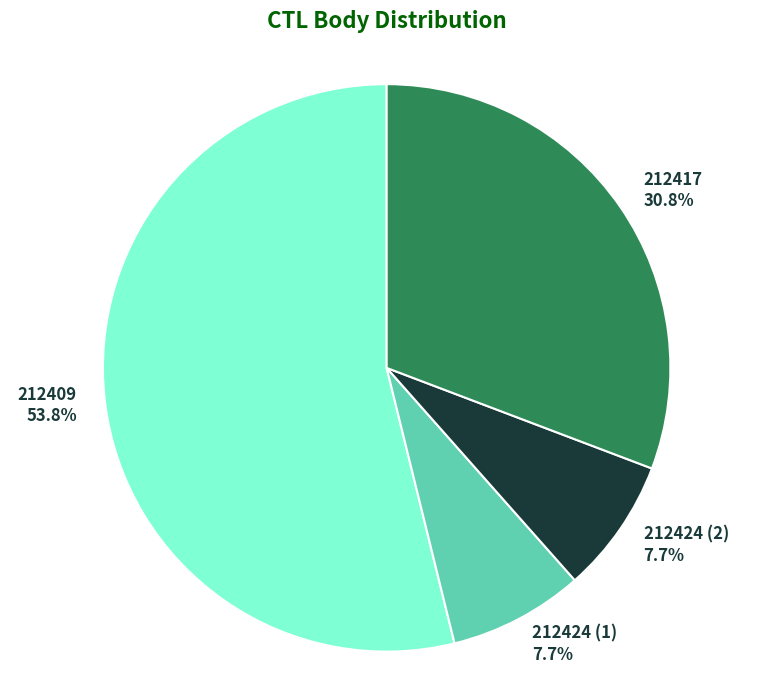

Is there a majority slice in this chart?

Yes